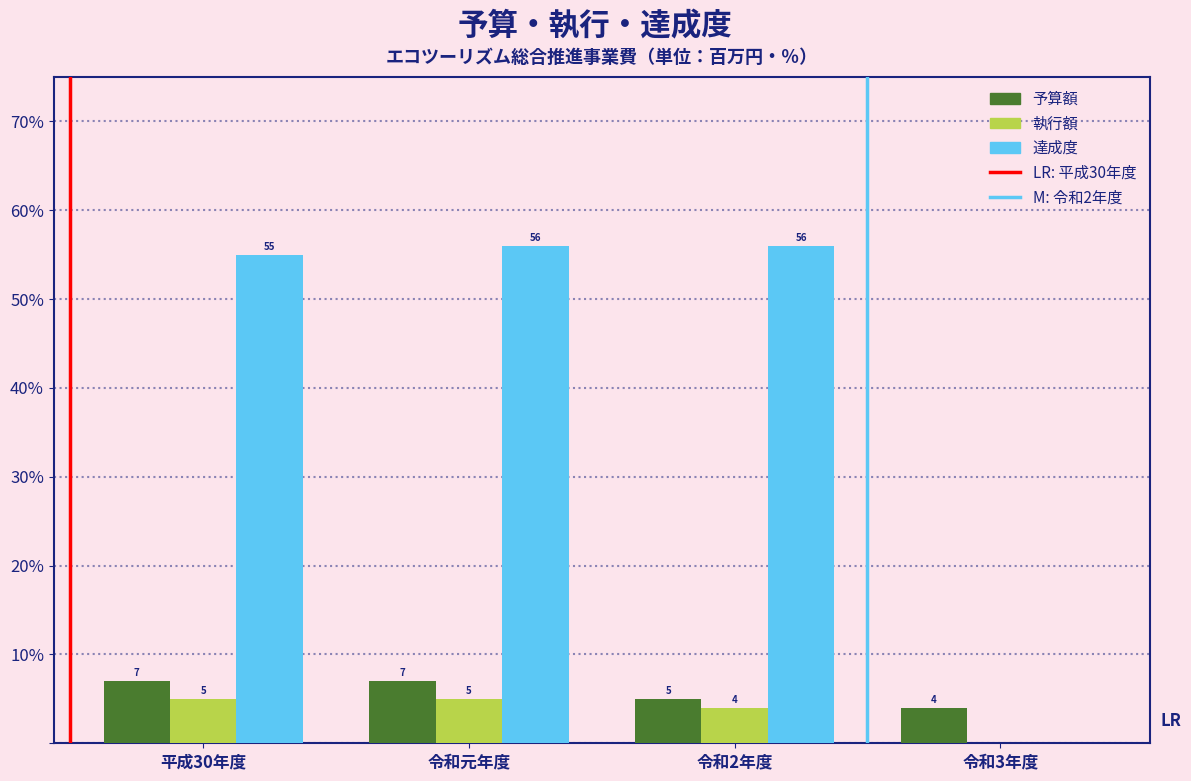

Reading right to left, extract all data points from this chart.

予算額: 令和3年度=4	令和2年度=5	令和元年度=7	平成30年度=7
執行額: 令和3年度=0	令和2年度=4	令和元年度=5	平成30年度=5
達成度: 令和3年度=0	令和2年度=56	令和元年度=56	平成30年度=55